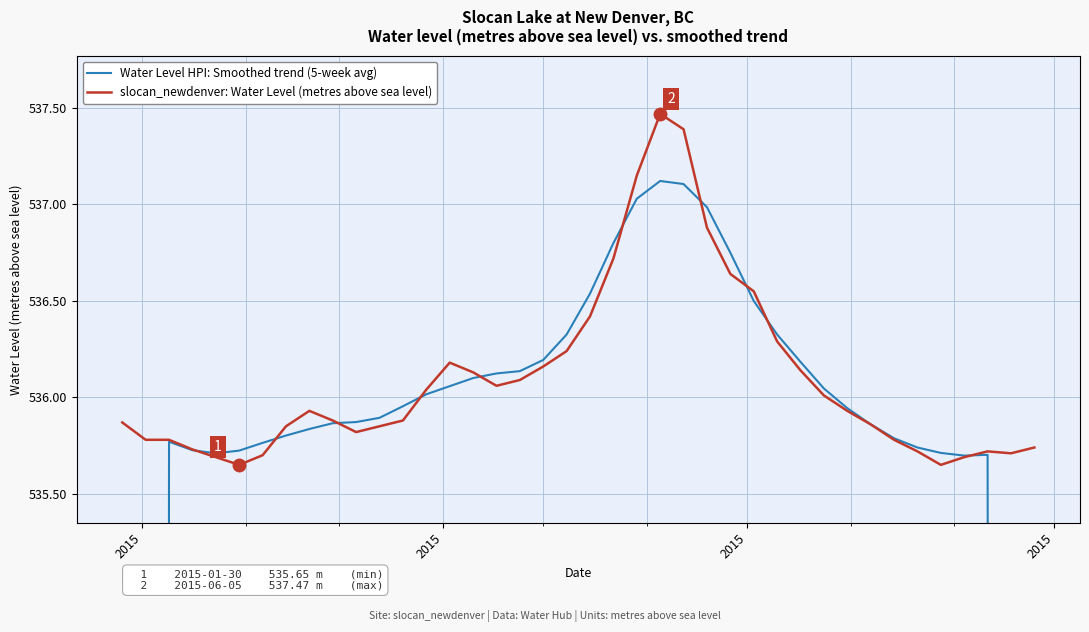

True or false: Water Level HPI: Smoothed trend (5-week avg) and slocan_newdenver: Water Level (metres above sea level) intersect in this chart.

True